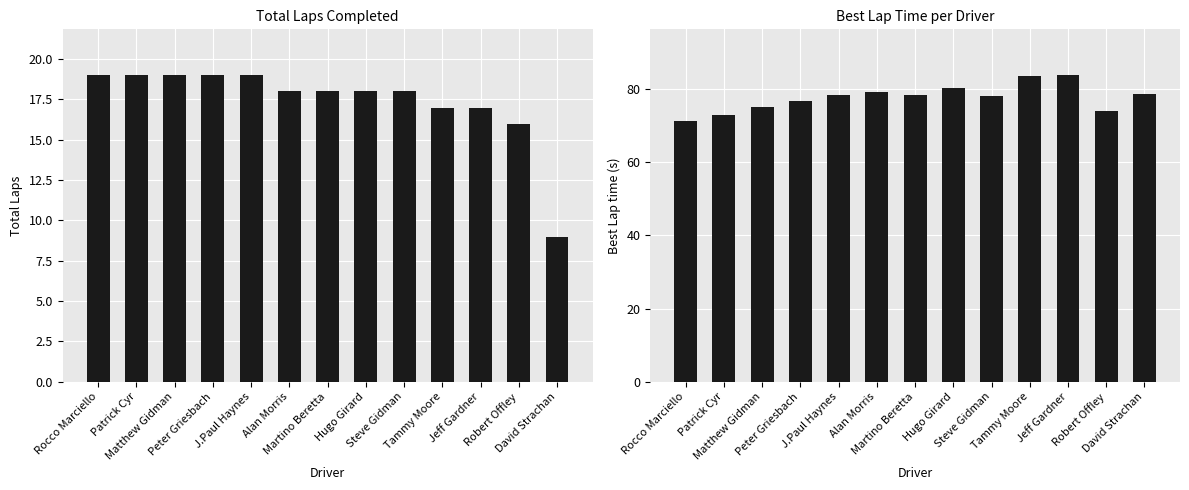

What is the sum of all Total Laps values?

226.0